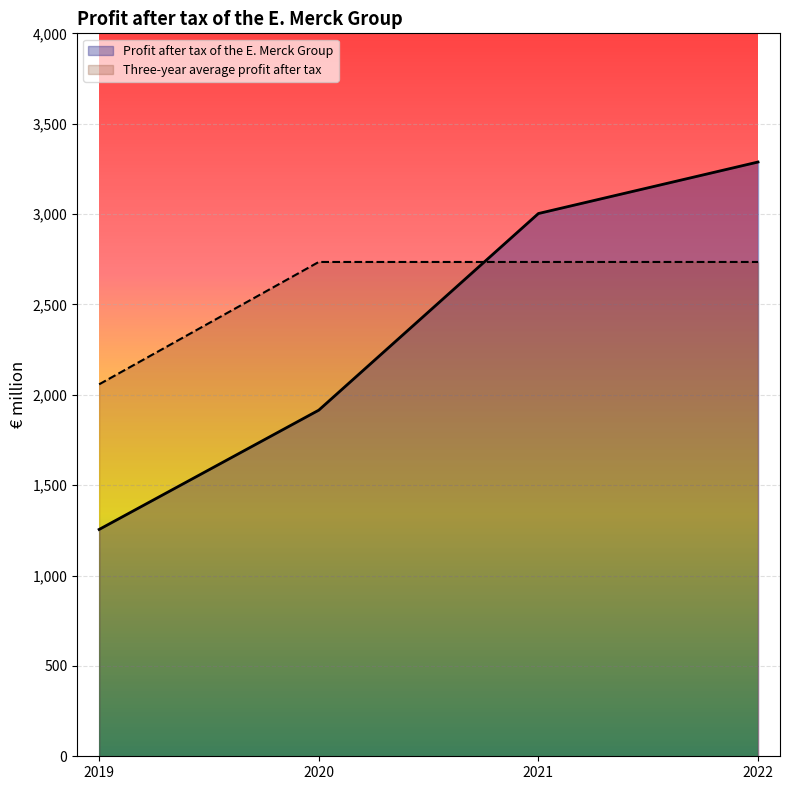

How many lines are shown in the chart?

2